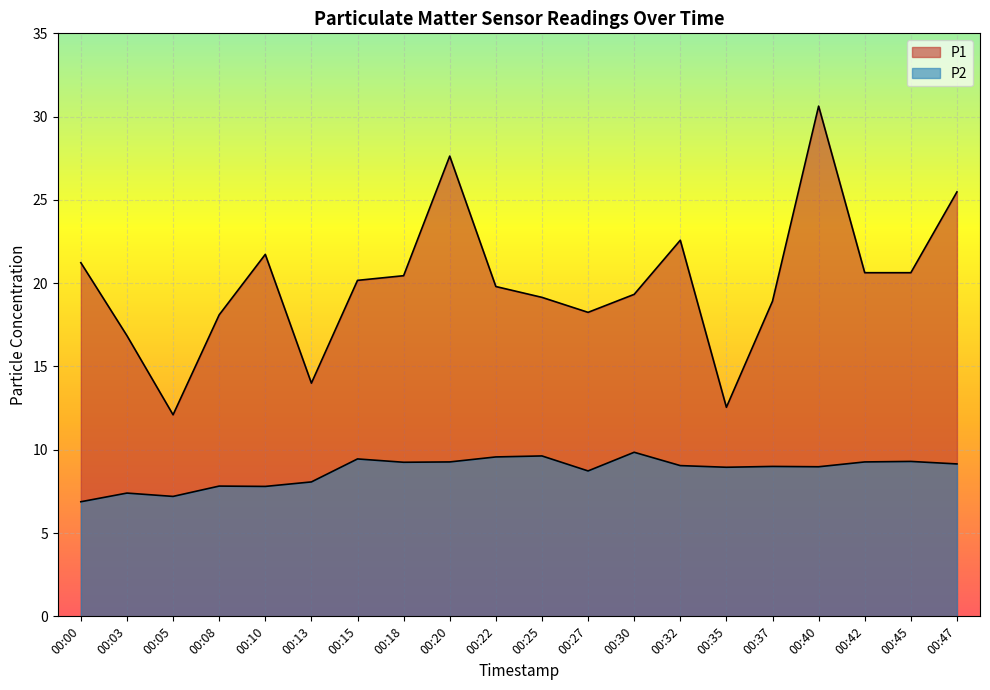

At which category does P1 reach its first local valley?

00:05